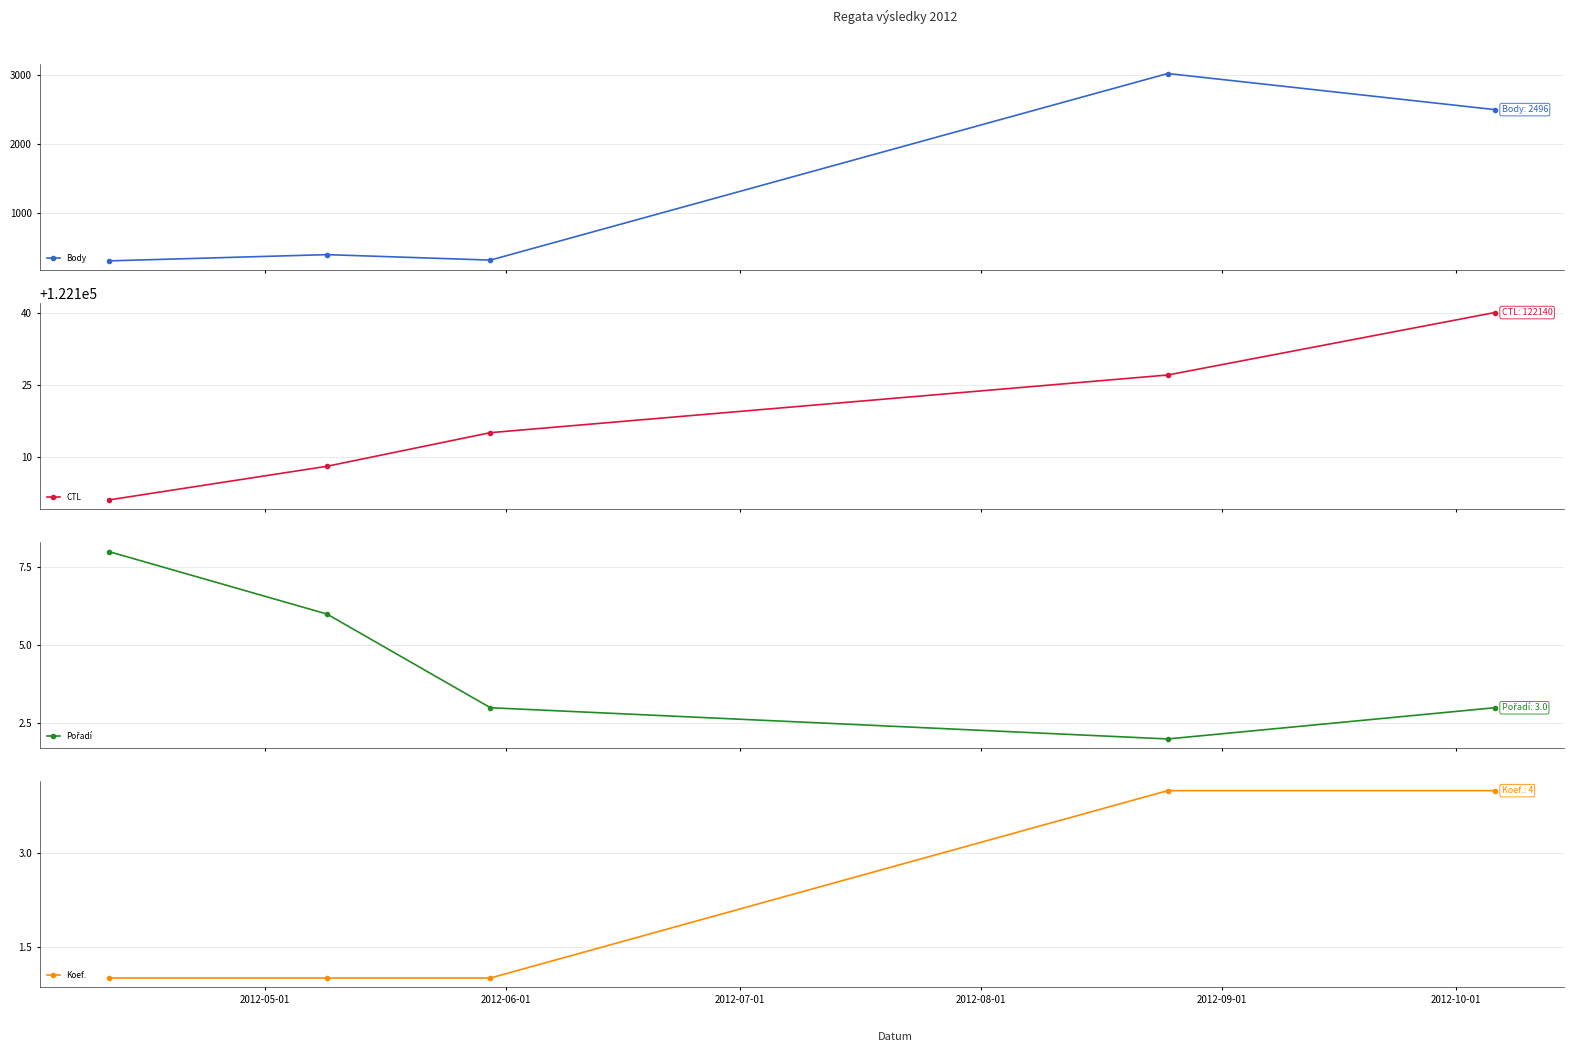

True or false: Body has more than 2 interior local peaks.

False